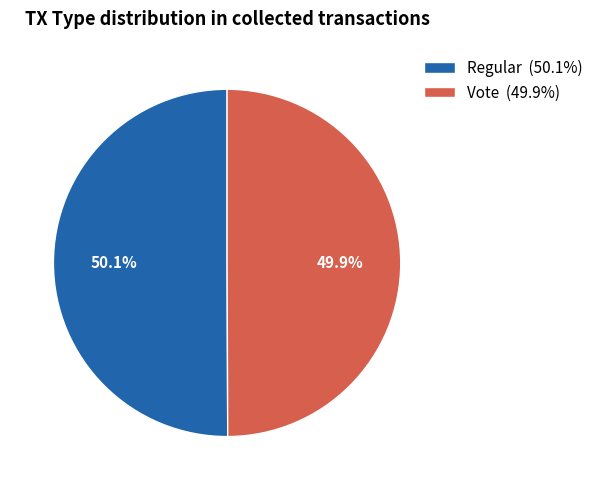

What percentage is NOT represented by Regular (50.1%)?

49.9%